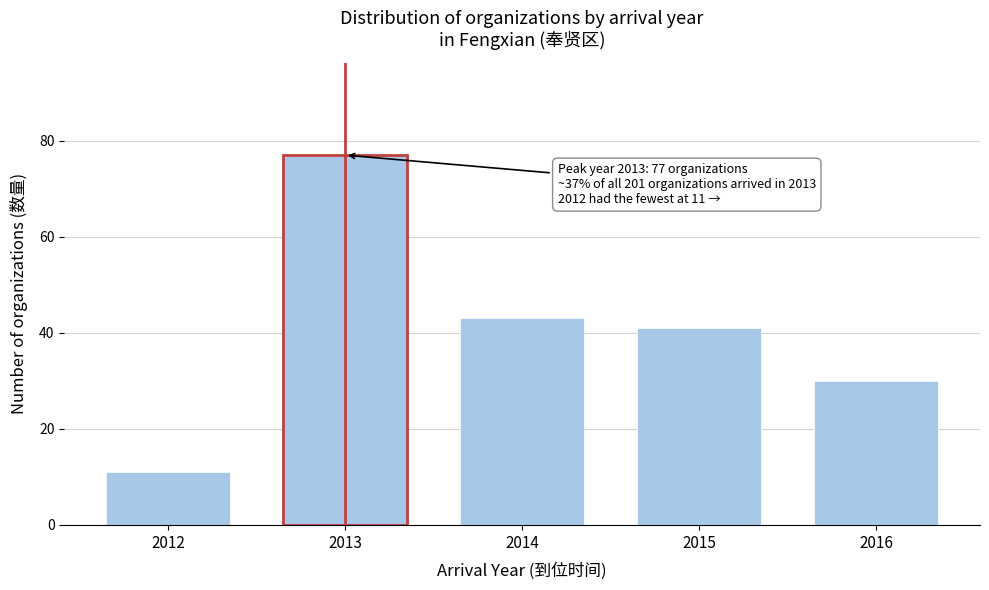

Reading left to right, extract all data points from this chart.

11	77	43	41	30